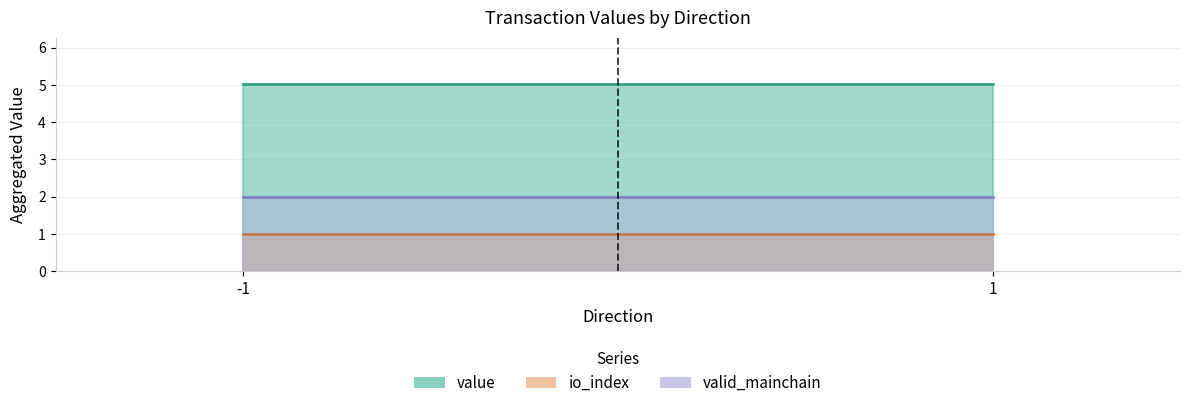

What is the difference between the io_index values at -1 and 1?

1.0